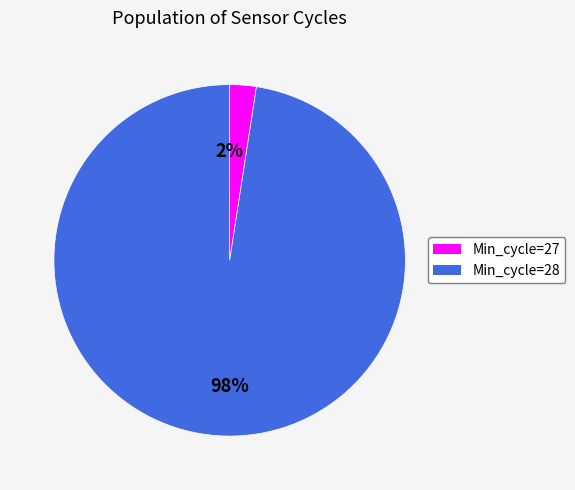

To the nearest percent, what is the average slice percentage?

50%